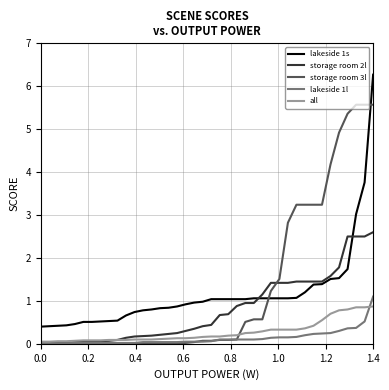

Is this an area chart (filled region under the line)?

No